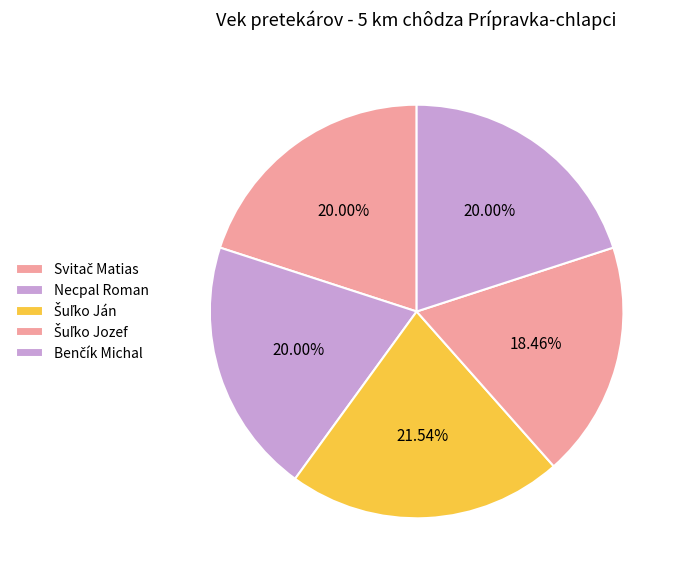

True or false: Šuľko Jozef accounts for 18% of the total.

True